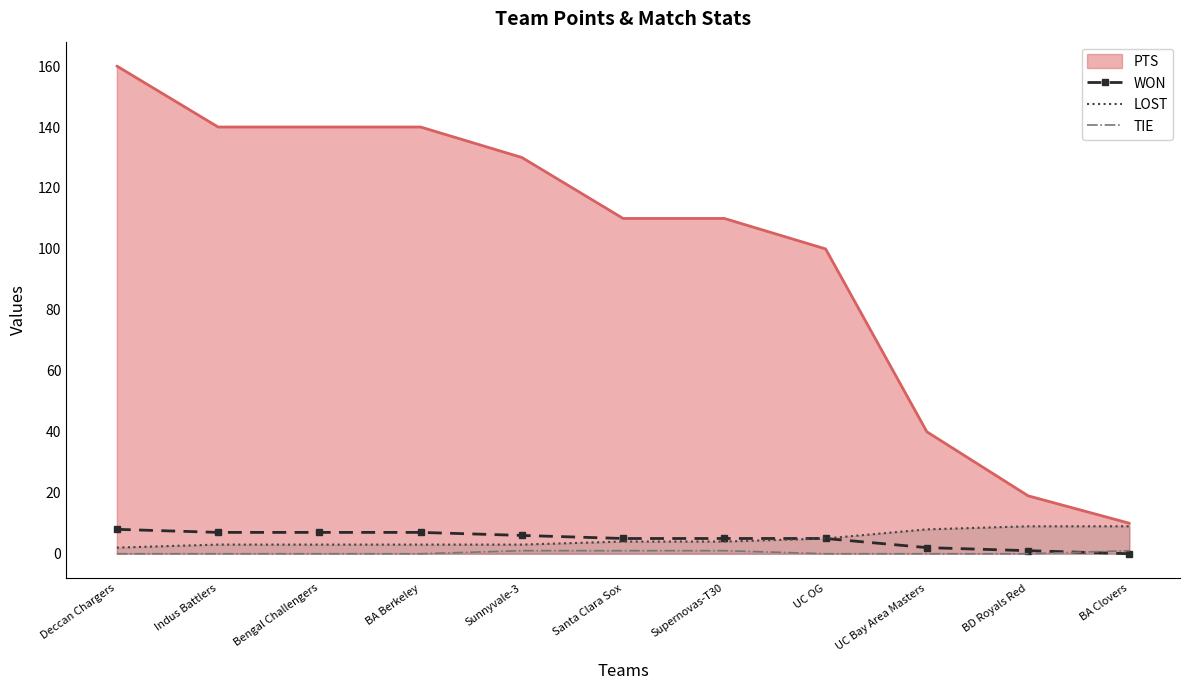

True or false: WON and PTS intersect in this chart.

False